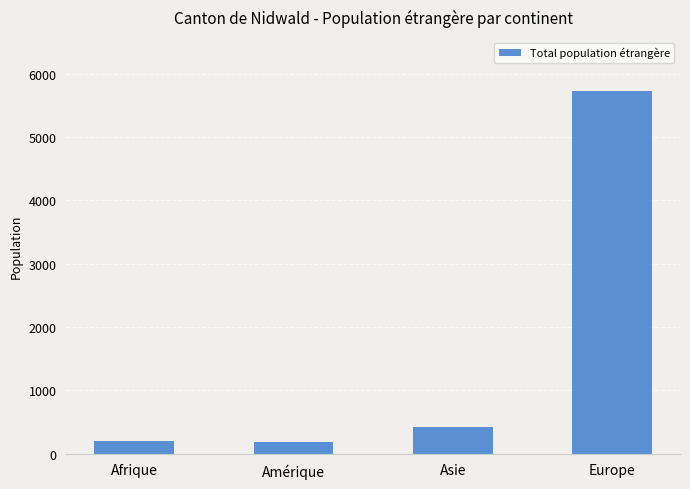

Count the number of data series in this chart.

1